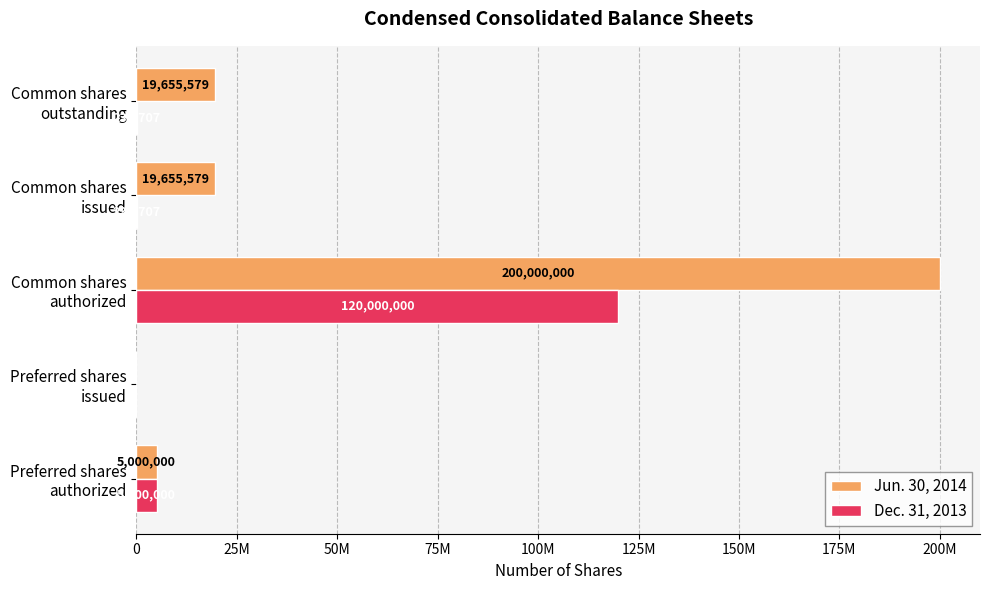

What are all the series names shown in the legend?

Jun. 30, 2014, Dec. 31, 2013